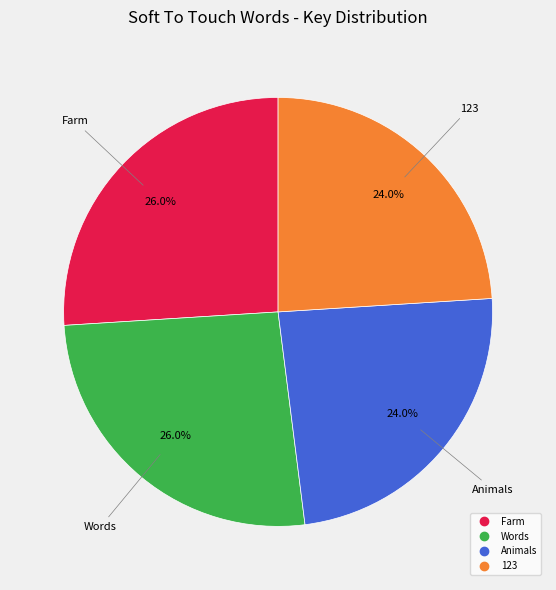

Does Animals represent more than half of the total?

No